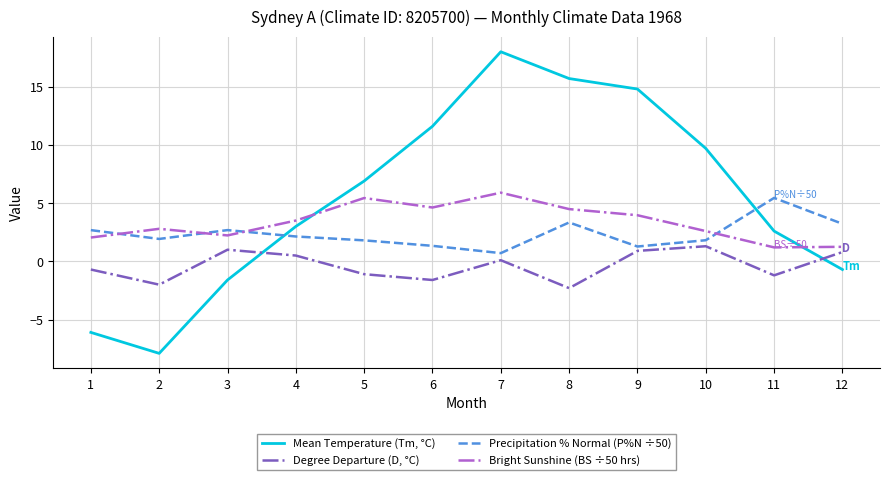

How many lines are shown in the chart?

4